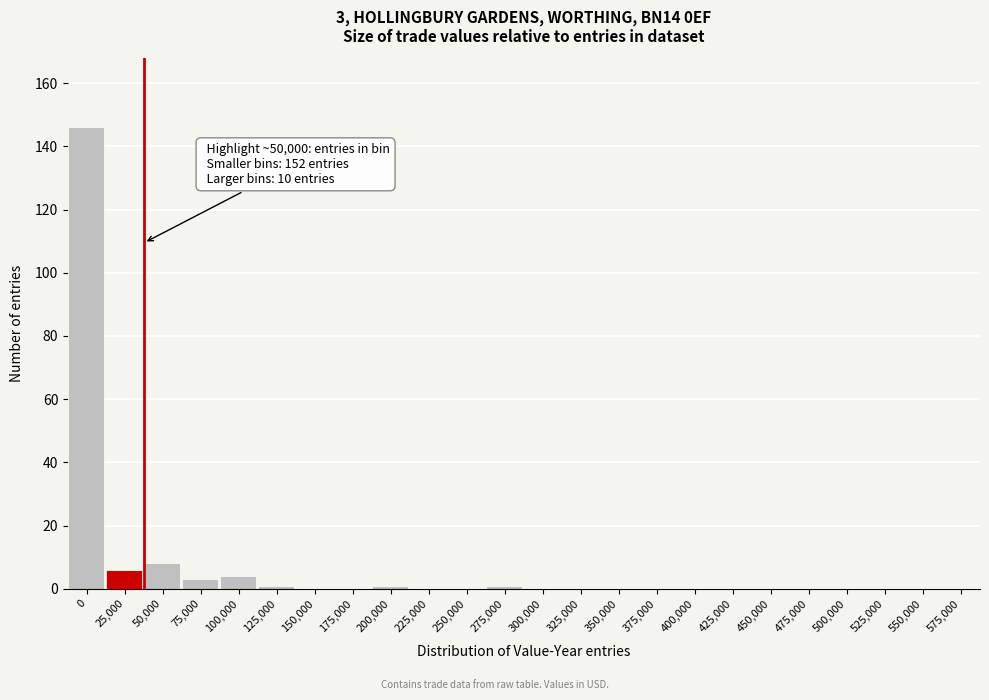

Reading left to right, list all the values displayed in this chart.

0=146	25,000=6	50,000=8	75,000=3	100,000=4	125,000=1	150,000=0	175,000=0	200,000=1	225,000=0	250,000=0	275,000=1	300,000=0	325,000=0	350,000=0	375,000=0	400,000=0	425,000=0	450,000=0	475,000=0	500,000=0	525,000=0	550,000=0	575,000=0